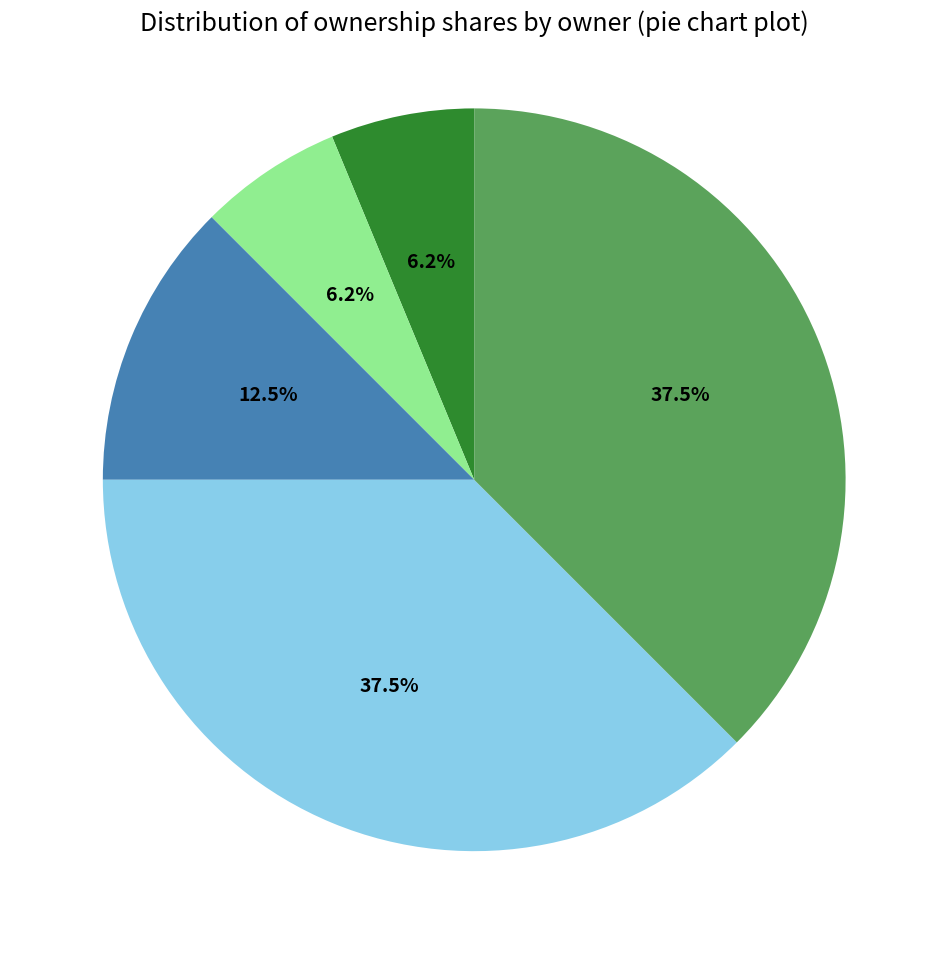

How many slices are in this pie chart?

5